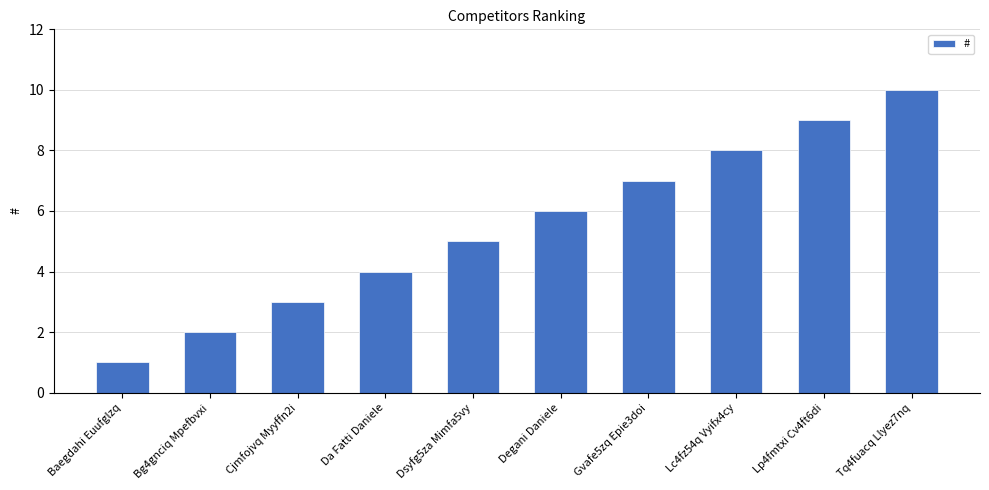

Reading left to right, transcribe all the data shown in this chart.

1	2	3	4	5	6	7	8	9	10